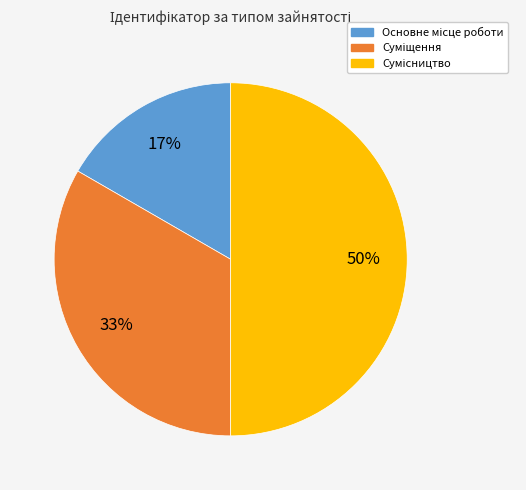

To the nearest percent, what is the difference between the largest and smallest slice percentages?

33%